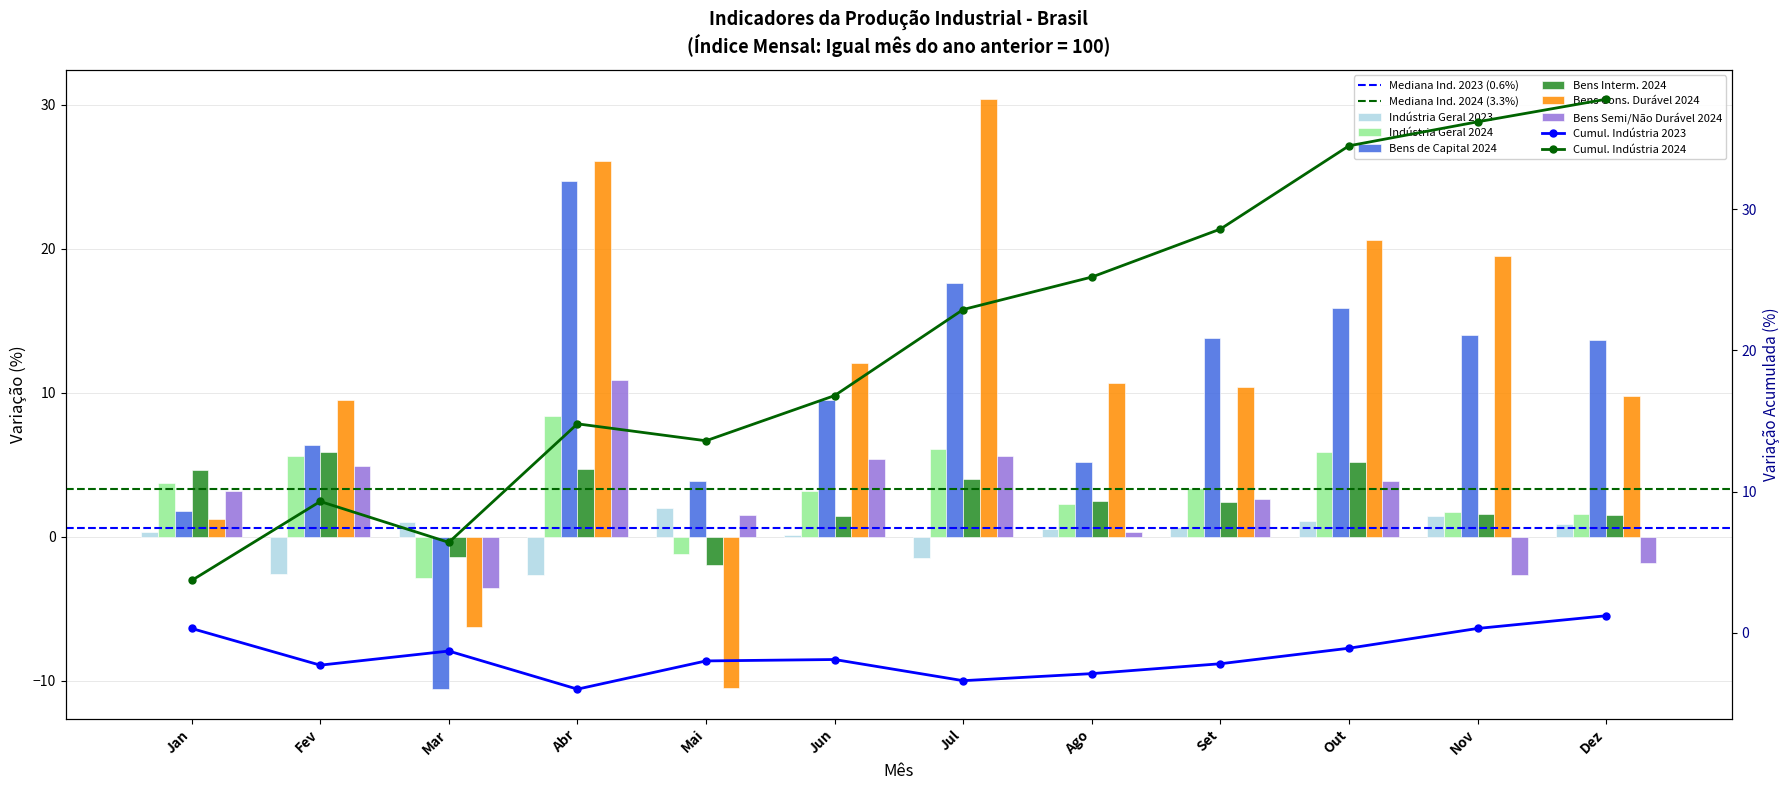

Reading left to right, extract all data points from this chart.

Indústria Geral 2023: 0.3	-2.6	1.0	-2.7	2.0	0.1	-1.5	0.5	0.7	1.1	1.4	0.9
Indústria Geral 2024: 3.7	5.6	-2.9	8.4	-1.2	3.2	6.1	2.3	3.4	5.9	1.7	1.6
Bens de Capital 2024: 1.8	6.4	-10.6	24.7	3.9	9.5	17.6	5.2	13.8	15.9	14.0	13.7
Bens Interm. 2024: 4.6	5.9	-1.4	4.7	-2.0	1.4	4.0	2.5	2.4	5.2	1.6	1.5
Bens Cons. Durável 2024: 1.2	9.5	-6.3	26.1	-10.5	12.1	30.4	10.7	10.4	20.6	19.5	9.8
Bens Semi/Não Durável 2024: 3.2	4.9	-3.6	10.9	1.5	5.4	5.6	0.3	2.6	3.9	-2.7	-1.8